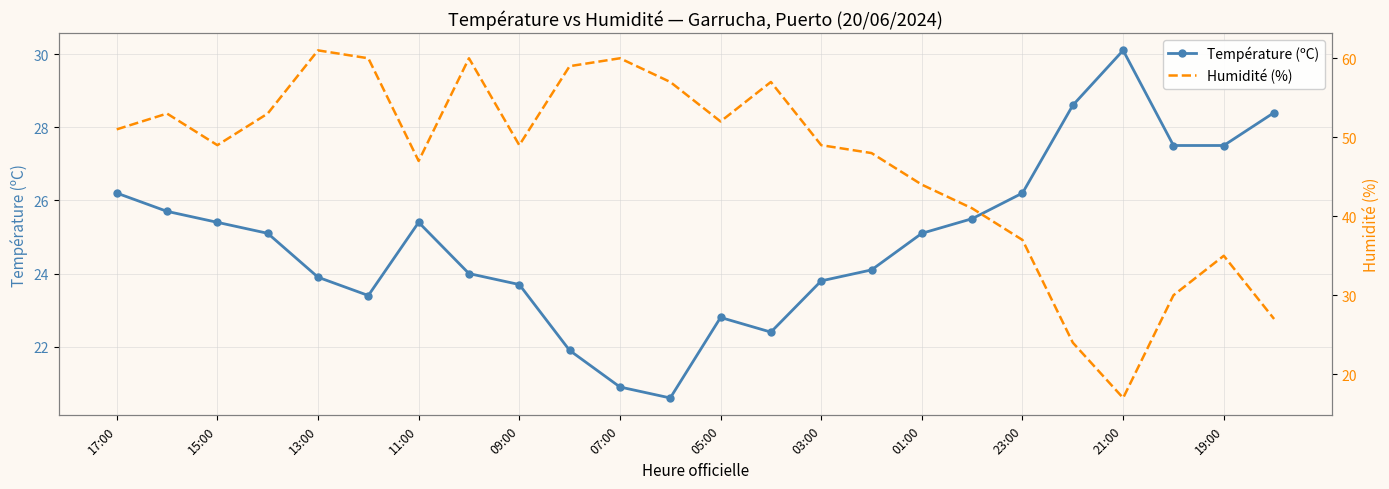

Rank the series at 13 from highest to lowest value.

Humidité (%), Température (ºC)